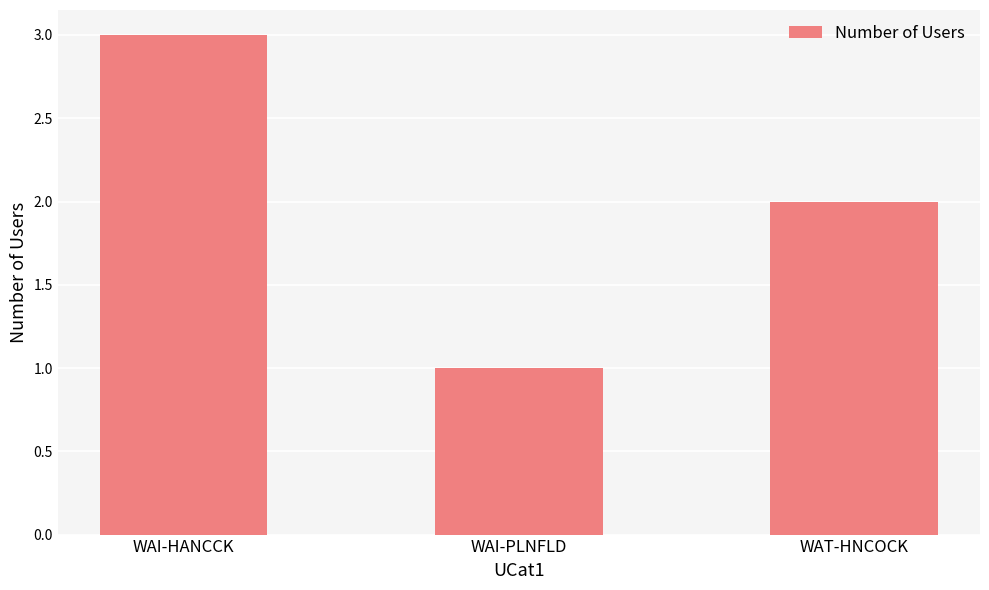

Between WAI-HANCCK and WAT-HNCOCK, which is larger?

WAI-HANCCK